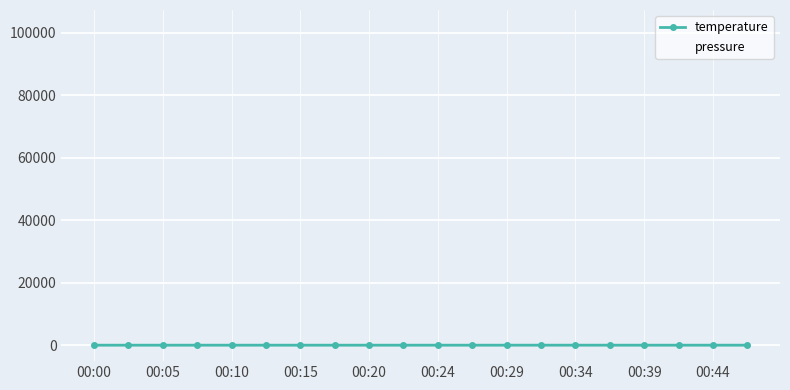

What are all the series names shown in the legend?

temperature, pressure